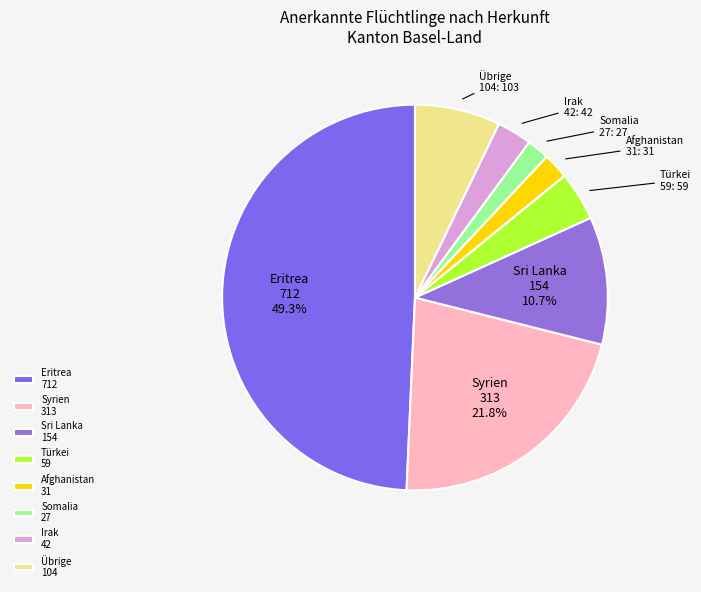

Does Somalia 27 account for over 50% of the chart?

No